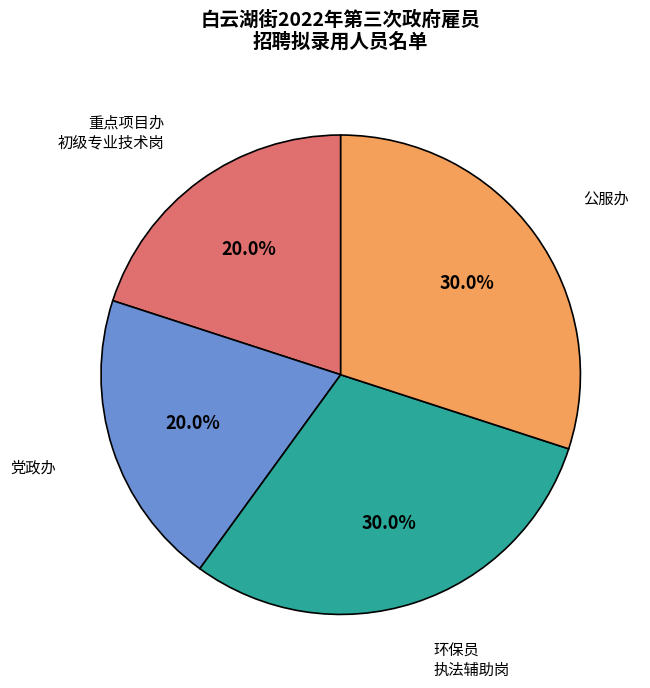

True or false: 公服办 accounts for 19% of the total.

False